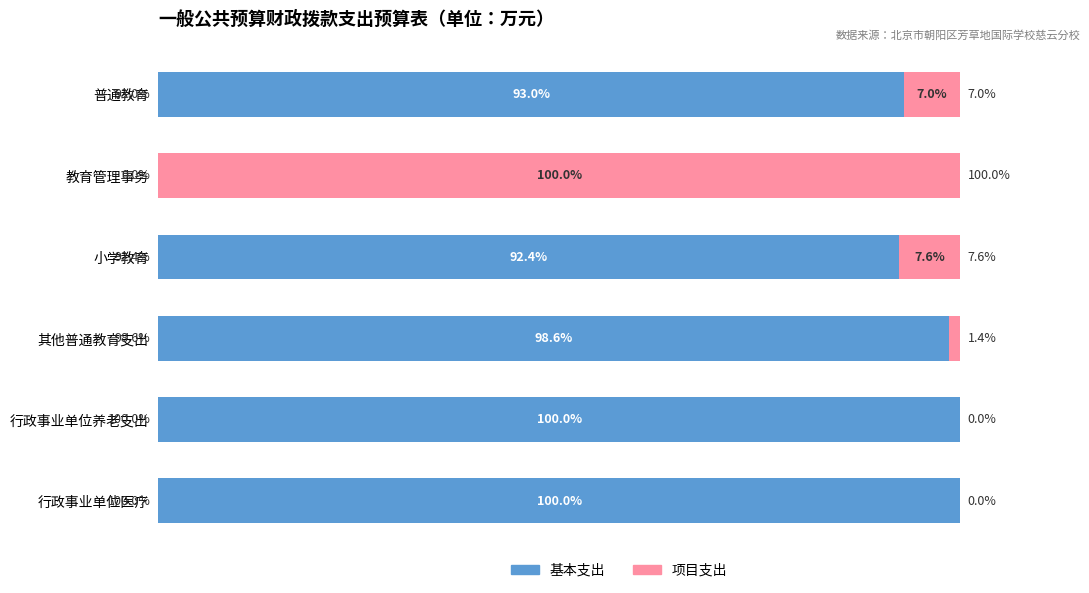

Does the chart contain any negative values?

No